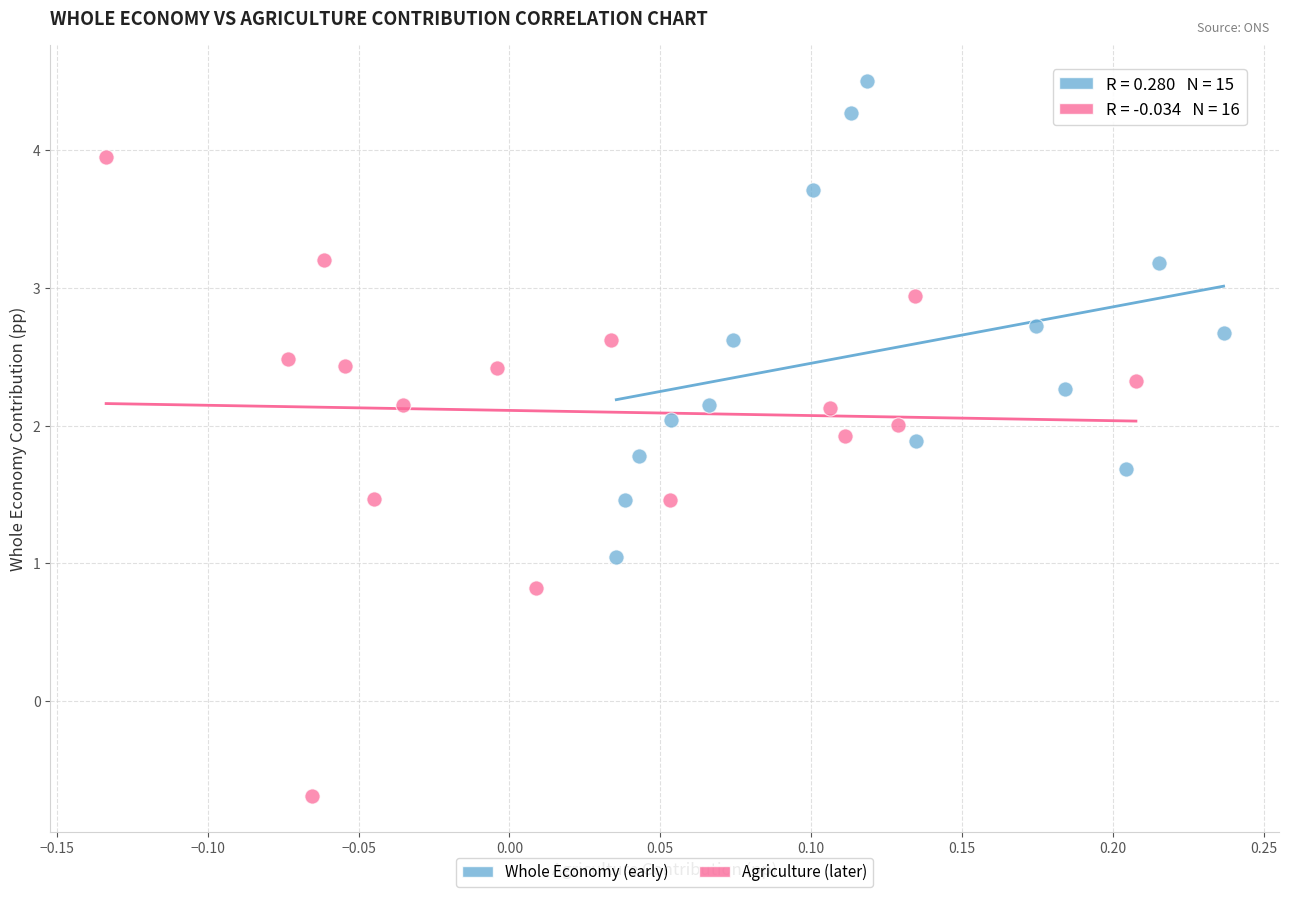

Which series reaches the maximum Y coordinate?

Whole Economy (early)